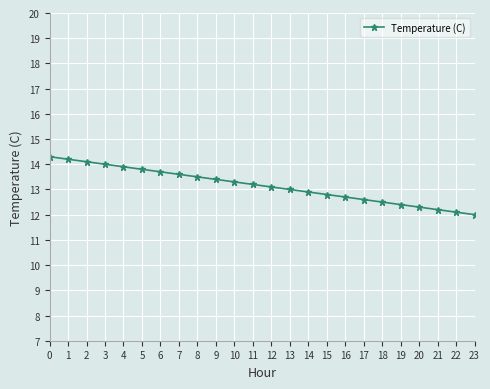

What is the sum of the values at 20 and 16?

25.0